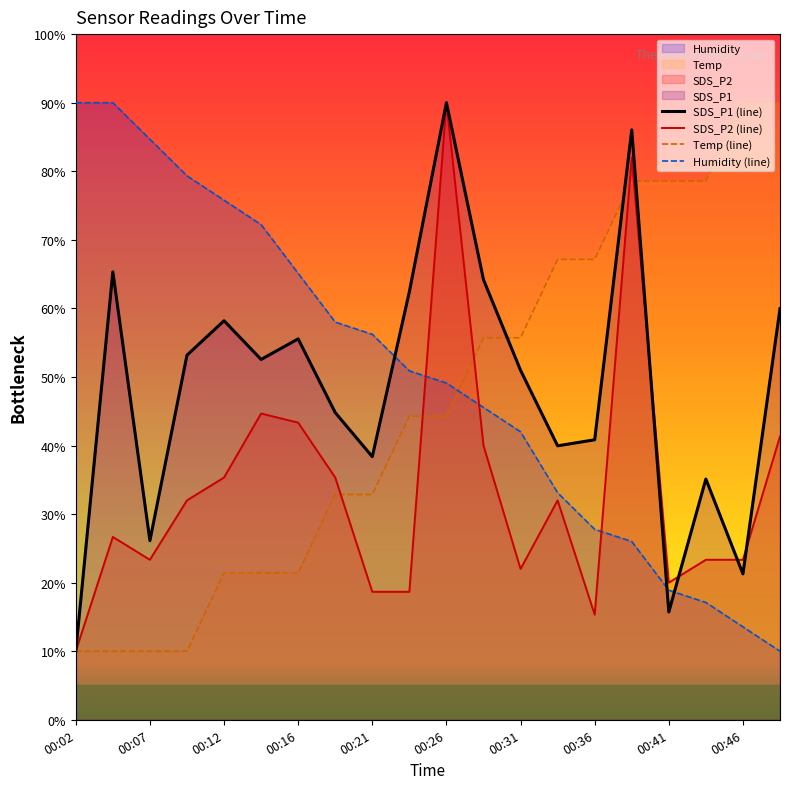

Rank the series at 00:12 from highest to lowest value.

Humidity (line), SDS_P1 (line), SDS_P2 (line), Temp (line)